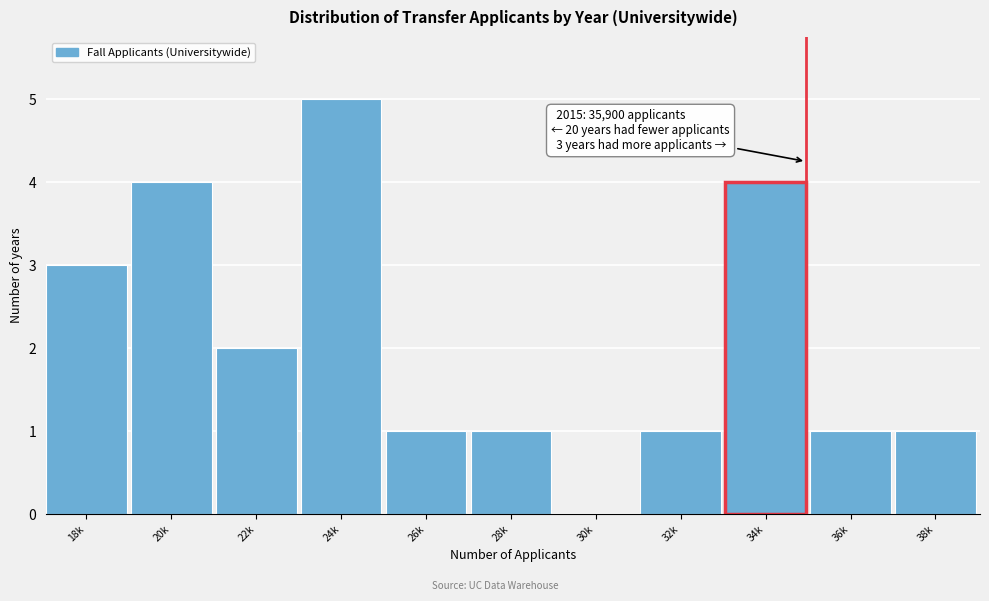

Reading right to left, extract all data points from this chart.

38k=1	36k=1	34k=4	32k=1	30k=0	28k=1	26k=1	24k=5	22k=2	20k=4	18k=3